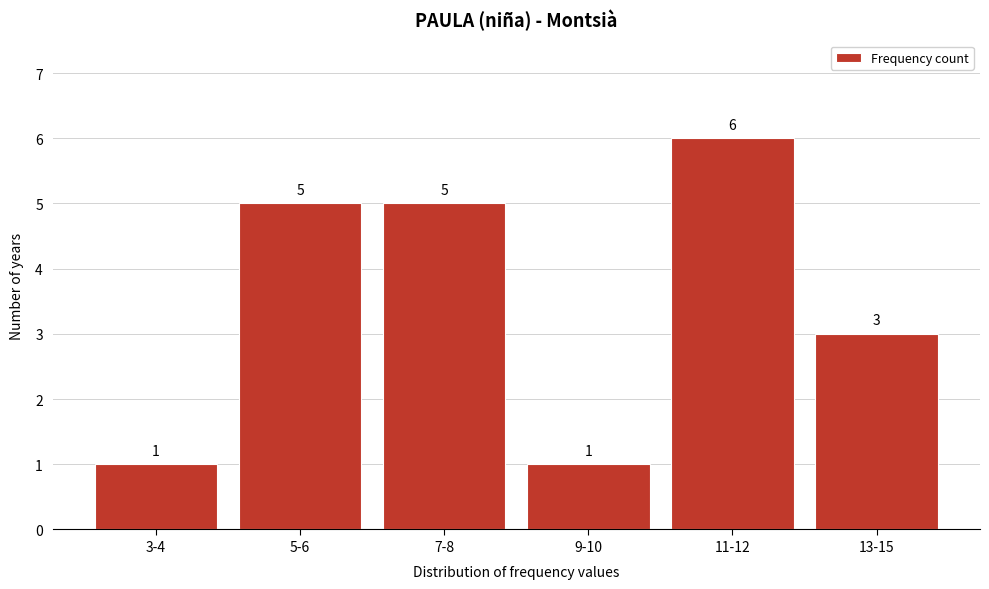

Reading left to right, list all the values displayed in this chart.

3-4=1	5-6=5	7-8=5	9-10=1	11-12=6	13-15=3